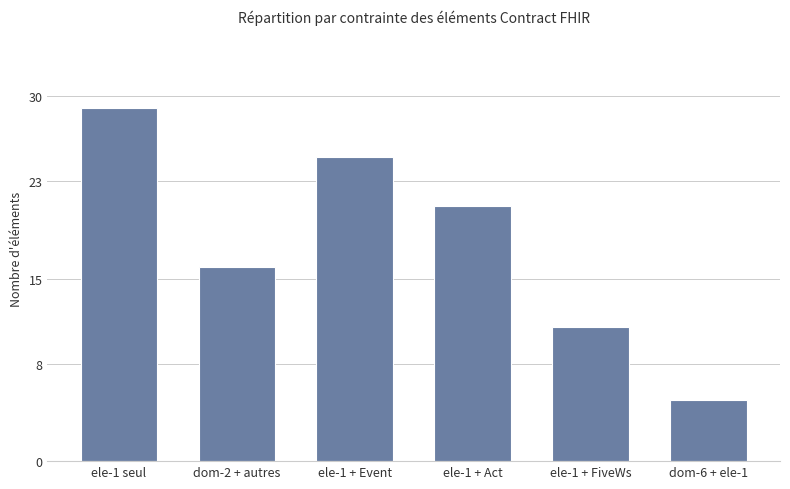

What is the difference between the values at dom-6 + ele-1 and ele-1 seul?

24